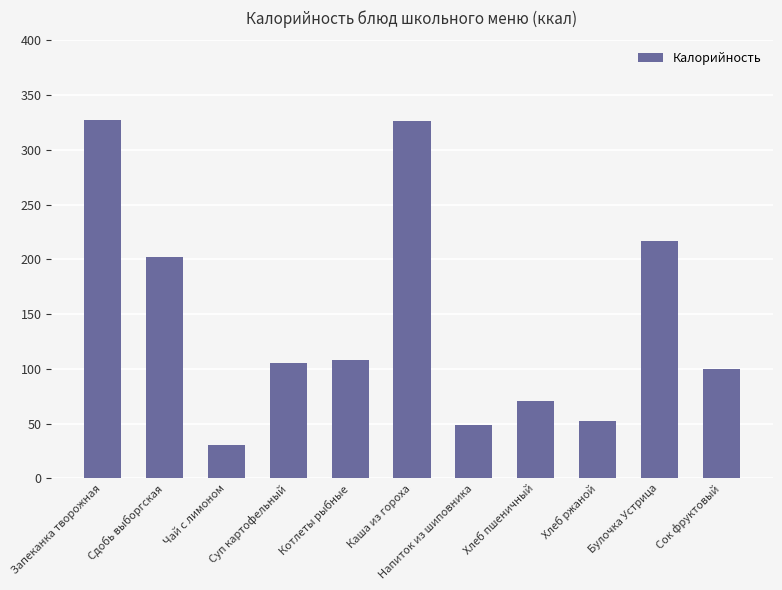

What is the minimum value shown in the chart?

30.8